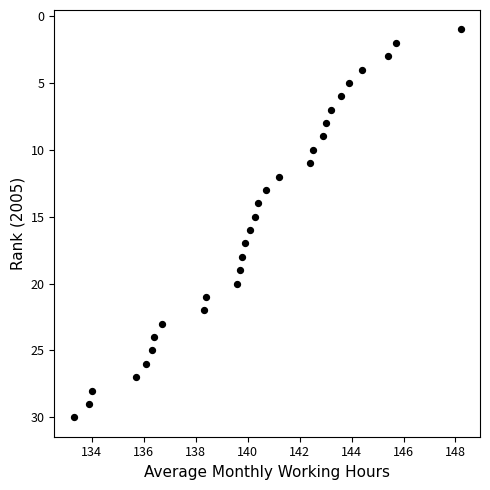

What is the range of Y values (max minus min)?

29